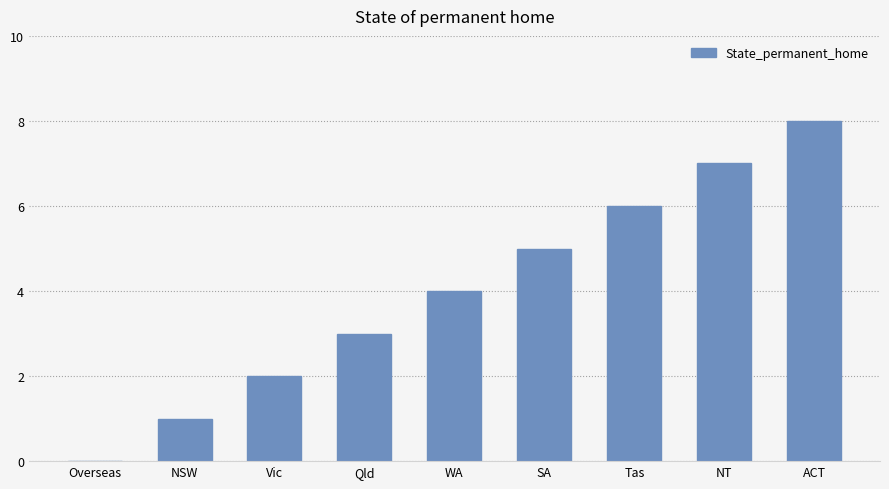

Reading left to right, extract all data points from this chart.

Overseas=0	NSW=1	Vic=2	Qld=3	WA=4	SA=5	Tas=6	NT=7	ACT=8